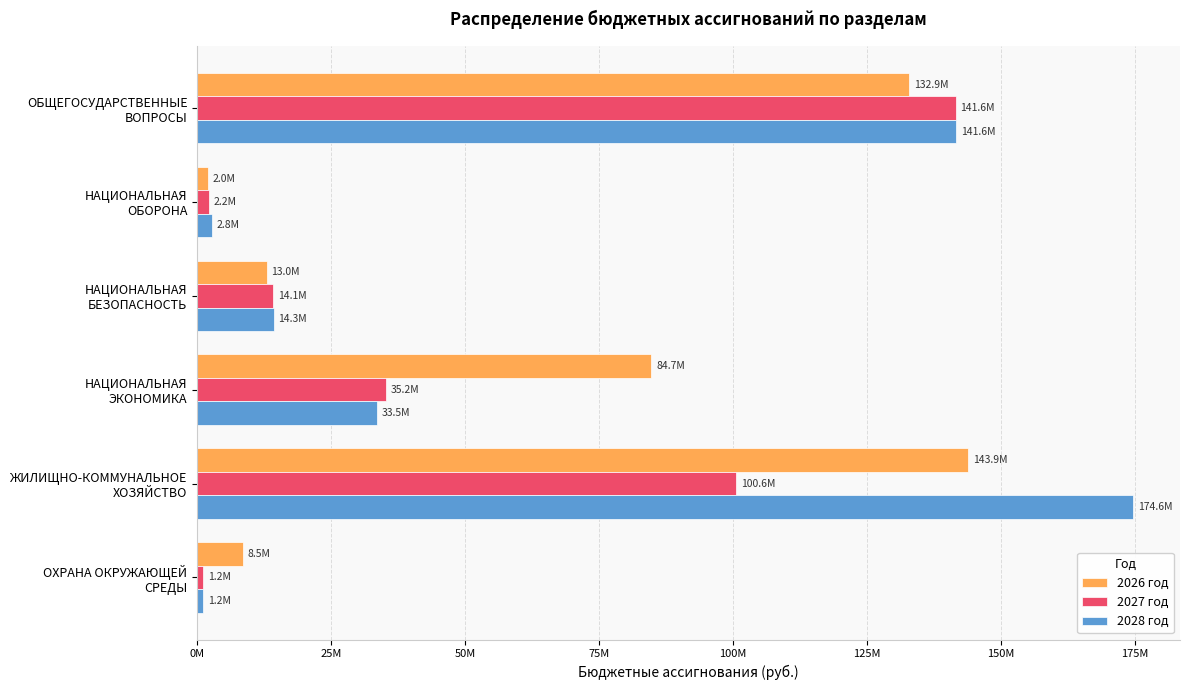

Which series has the widest spread of values?

2028 год